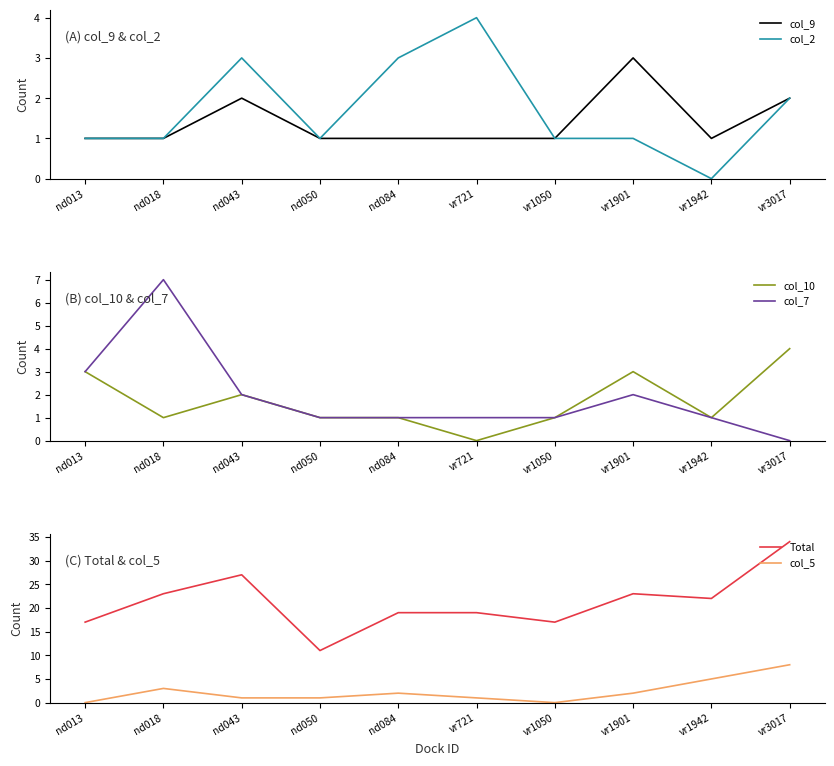

What is the sum of all col_7 values?

19